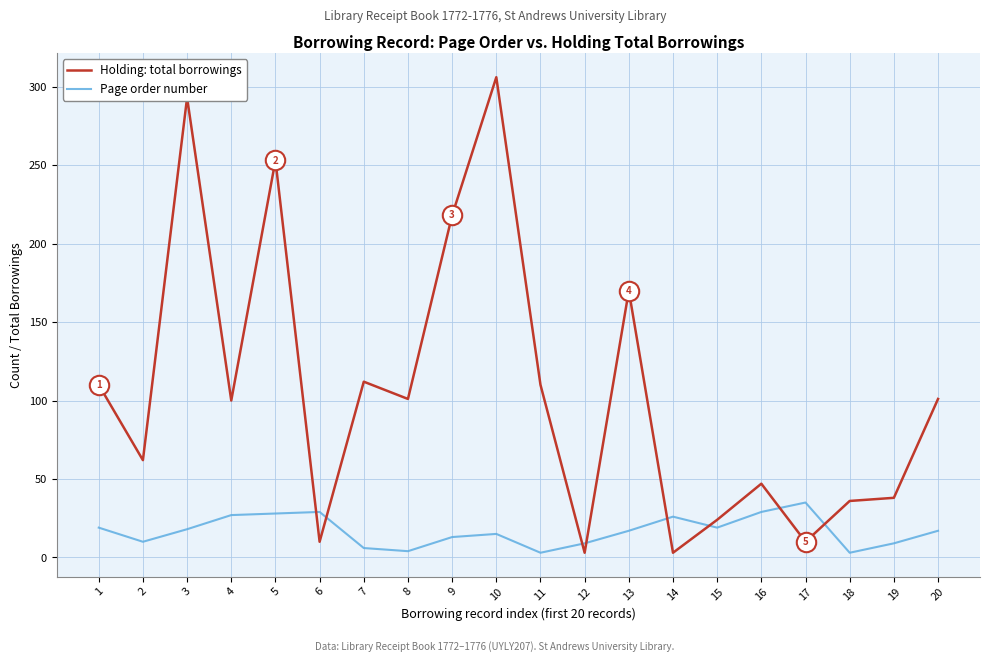

True or false: Page order number has more than 0 points higher than both neighbors.

True